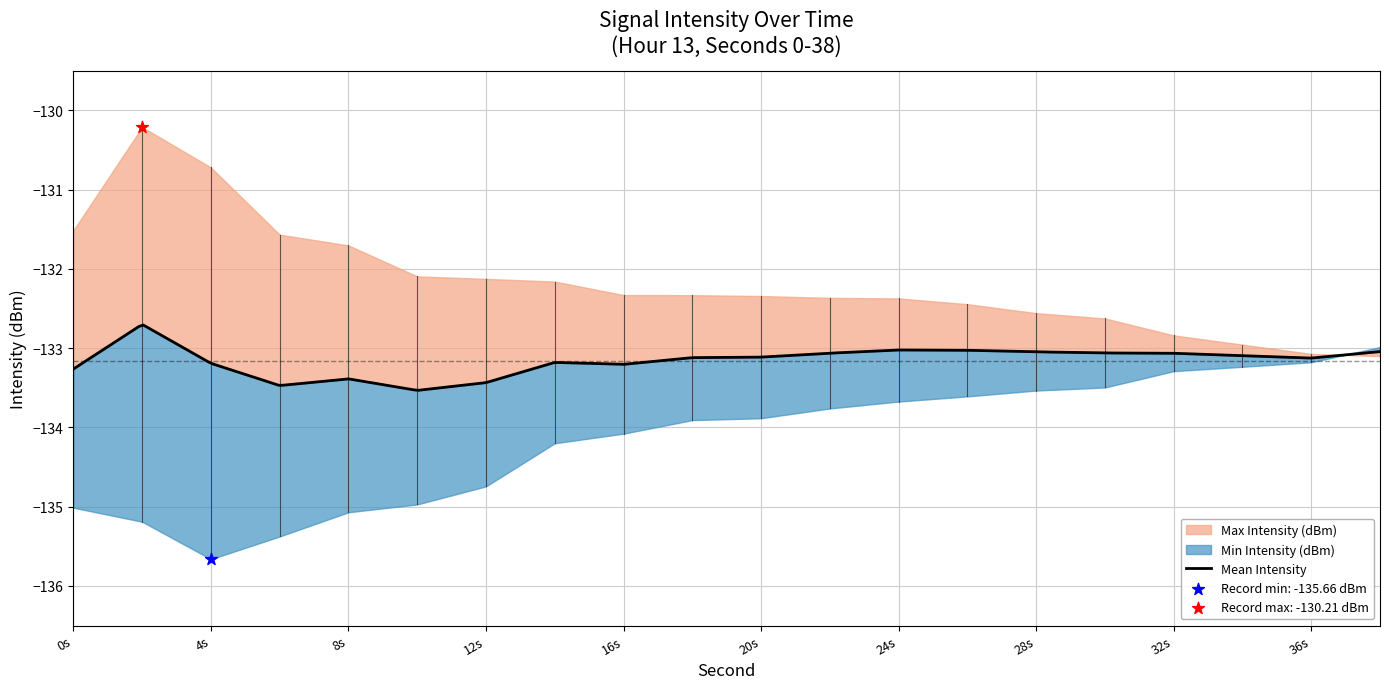

At how many categories does at least one series exceed -135?

20